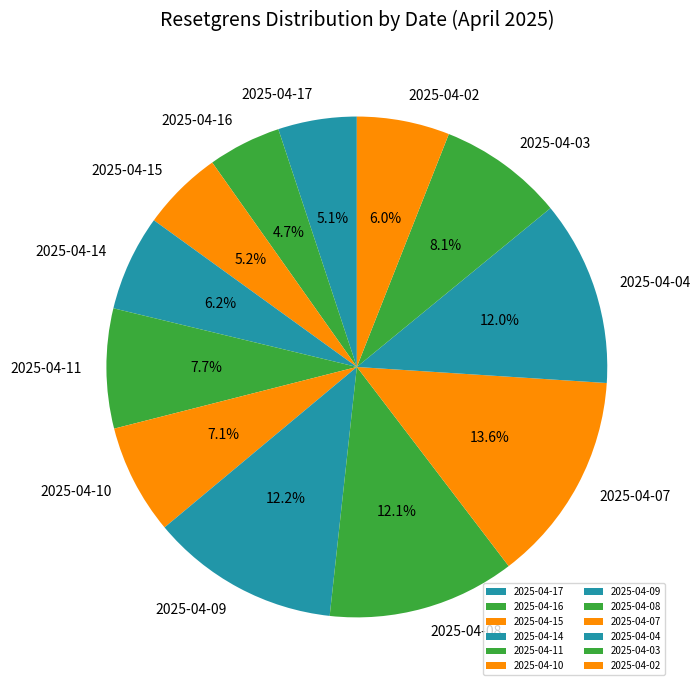

To the nearest percent, what is the average slice percentage?

8%